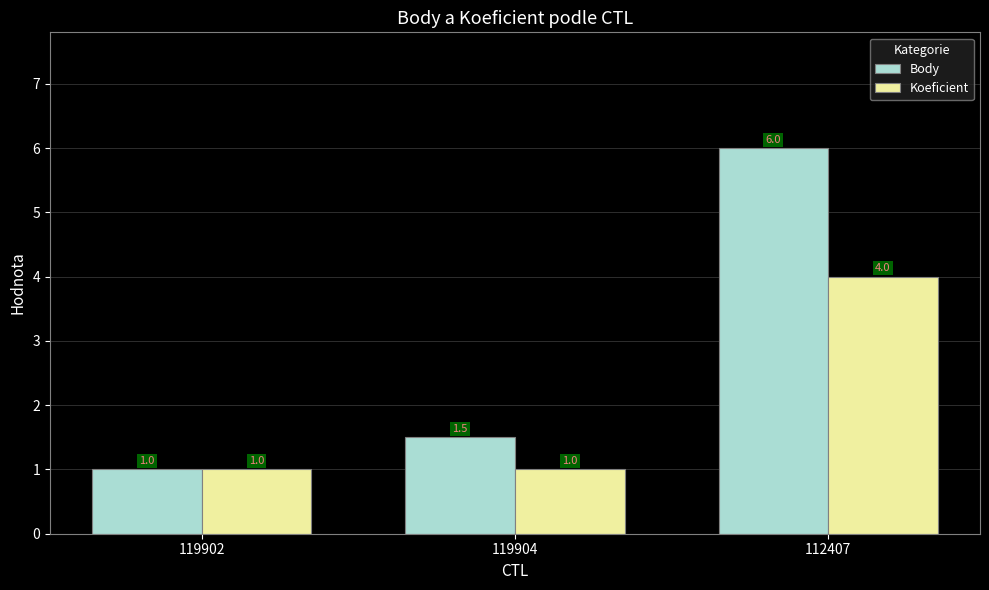

What is the lowest value of the Body series?

1.0